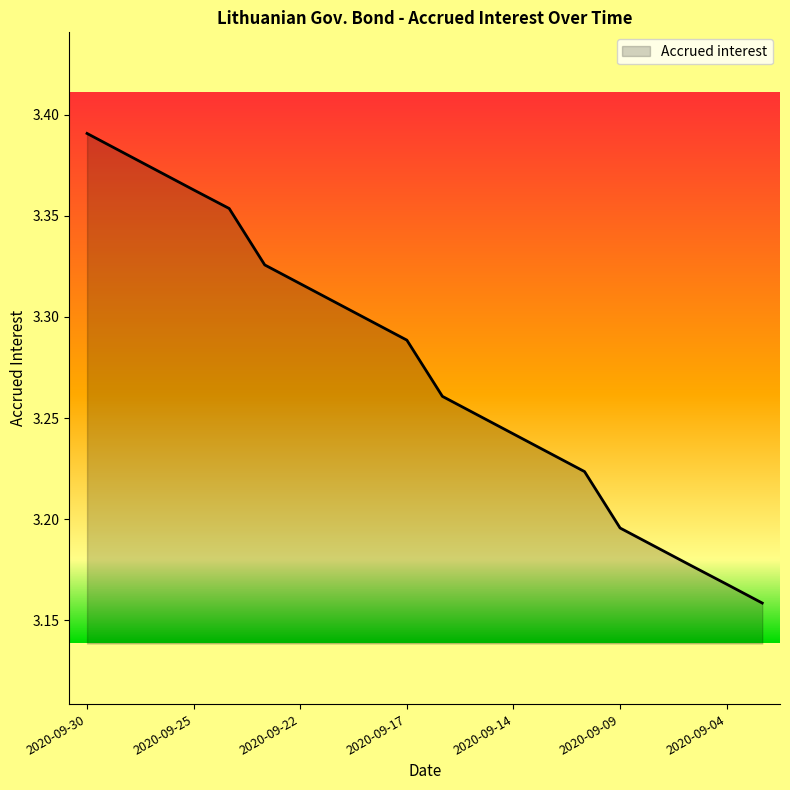

How many lines are shown in the chart?

1